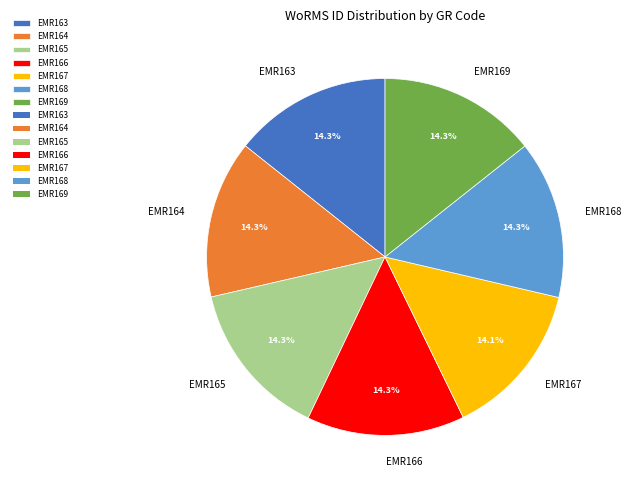

Is the sum of EMR163 and EMR169 greater than half?

No